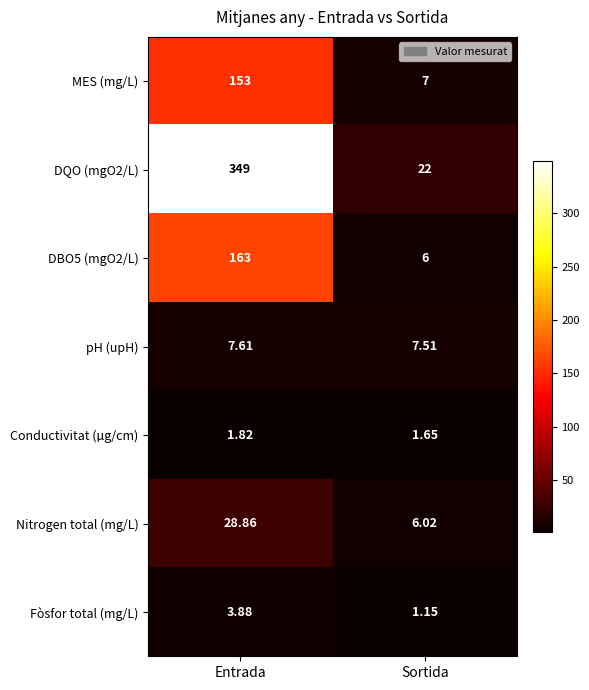

List the series in order of their peak value, highest first.

DQO (mgO2/L), DBO5 (mgO2/L), MES (mg/L), Nitrogen total (mg/L), pH (upH), Fòsfor total (mg/L), Conductivitat (µg/cm)